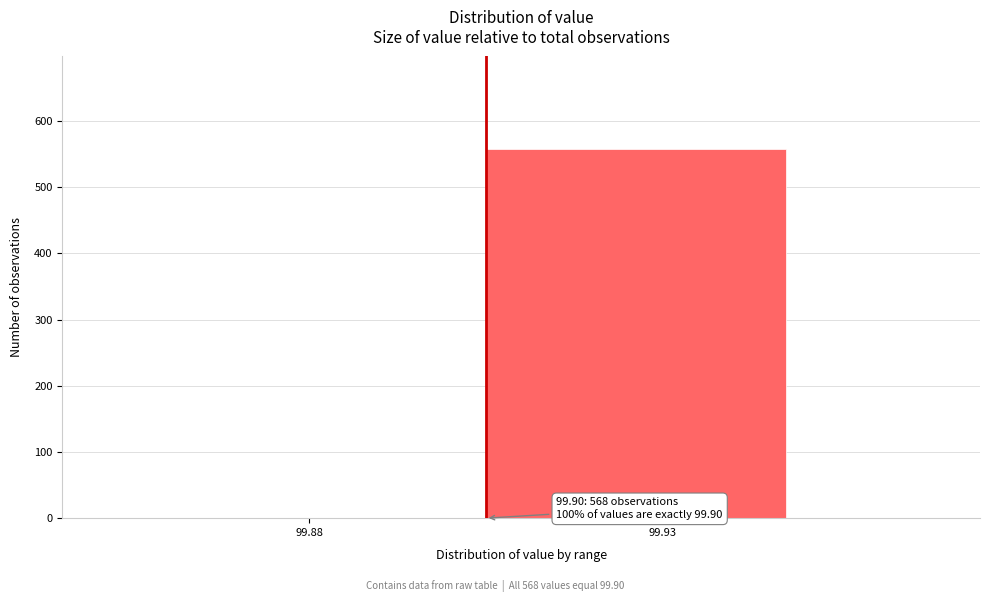

Reading left to right, what are all the values shown in this chart?

99.88=0	99.93=558